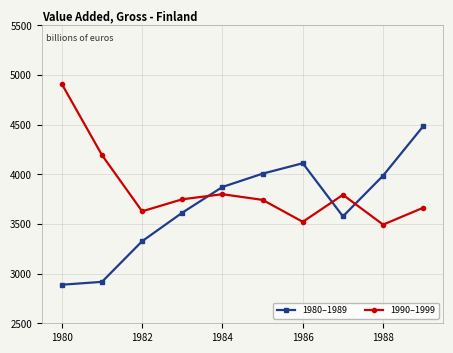

Rank the series by their maximum value, from highest to lowest.

1990–1999, 1980–1989